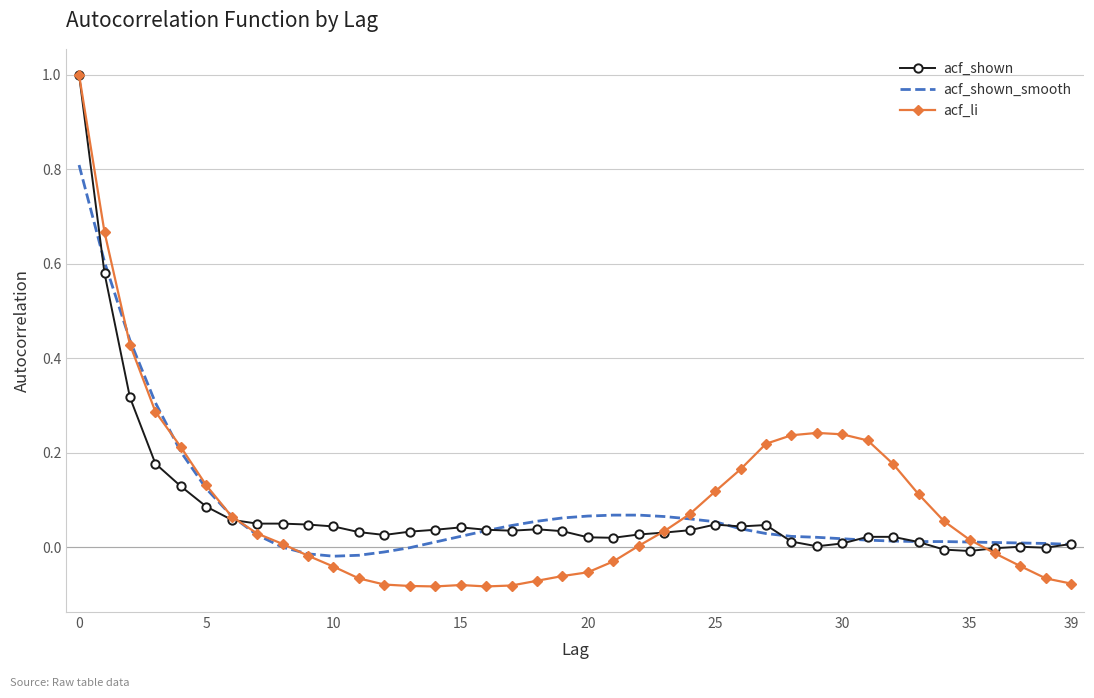

What is the maximum value shown in the chart?

1.0